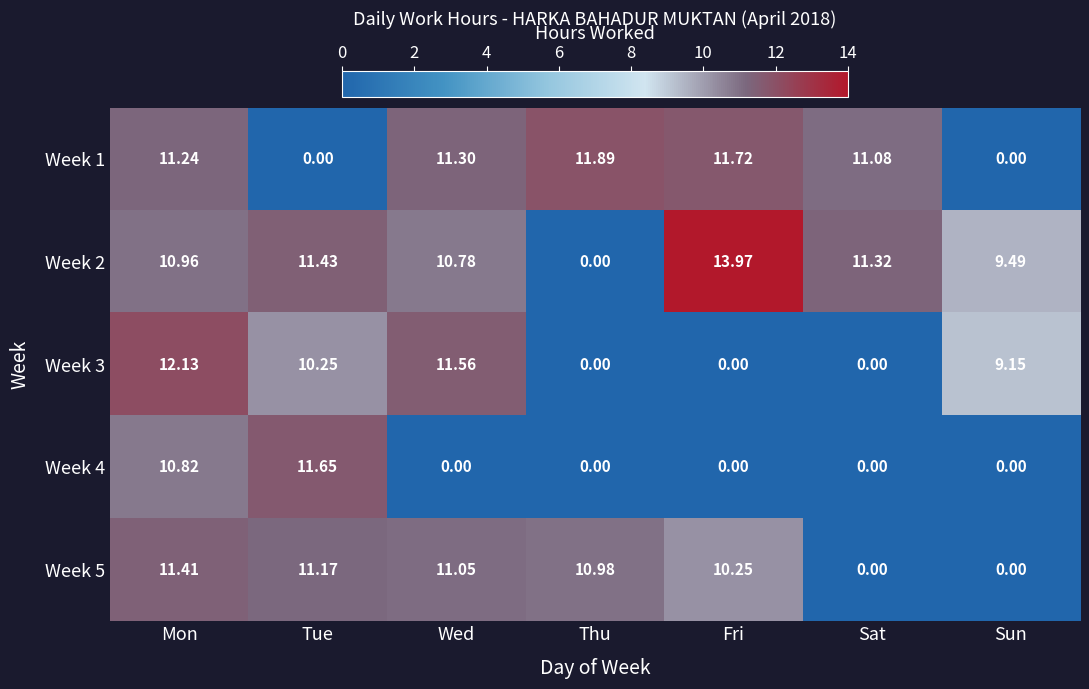

How many values in the Week 1 series exceed 11?

5